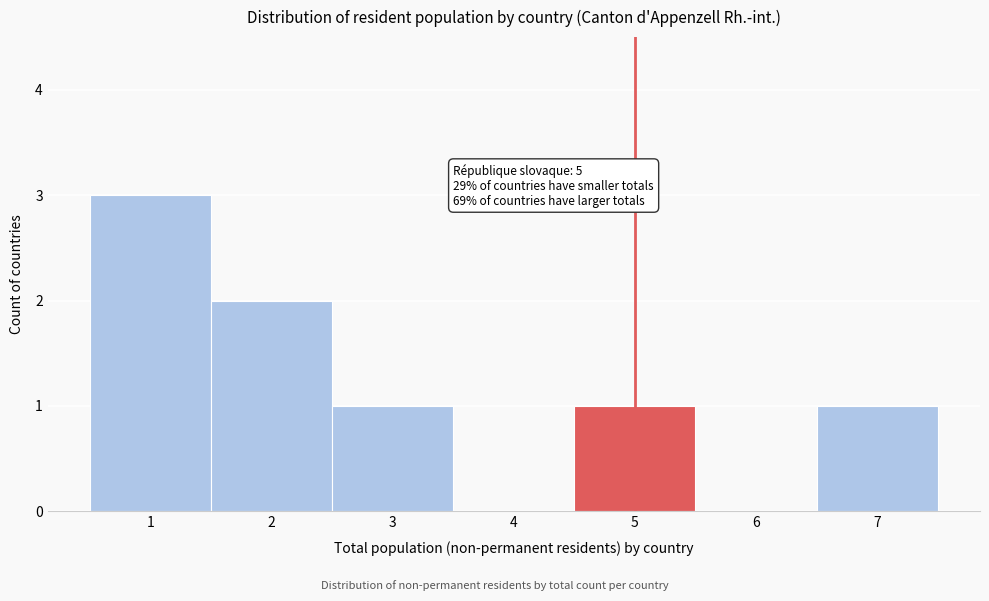

Over which range of the x-axis is the bar tallest?

0.5 to 1.5